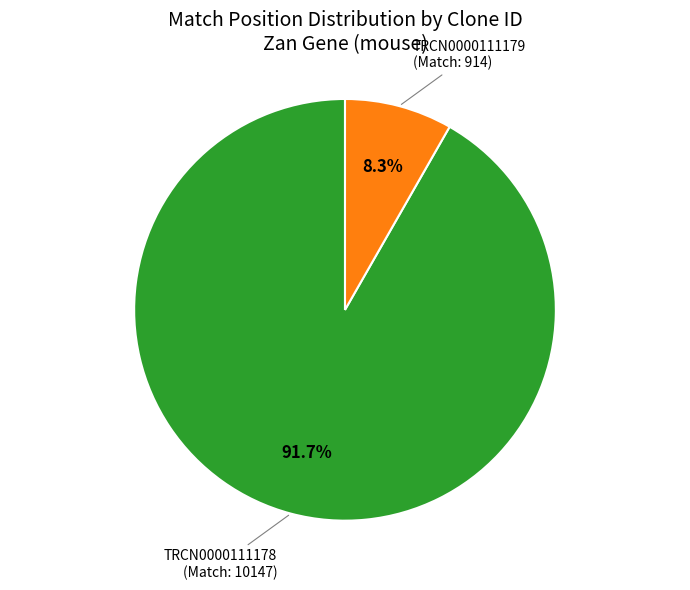

To the nearest percent, what percentage of the pie is TRCN0000111178?

92%